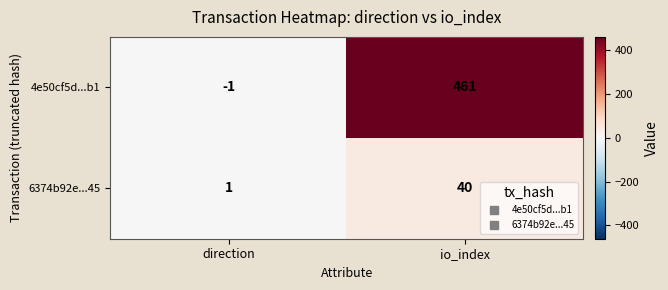

What is the difference between the highest and lowest values at io_index?

421